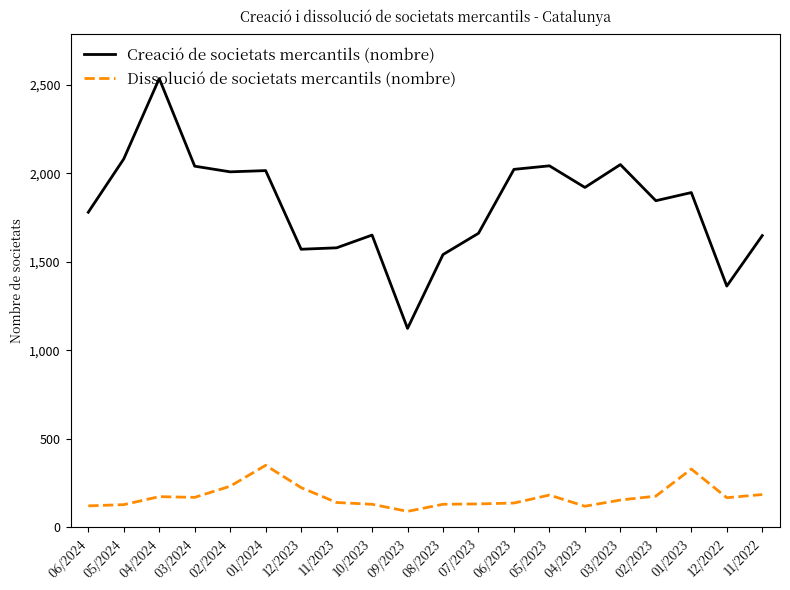

Which series has the widest spread of values?

Creació de societats mercantils (nombre)